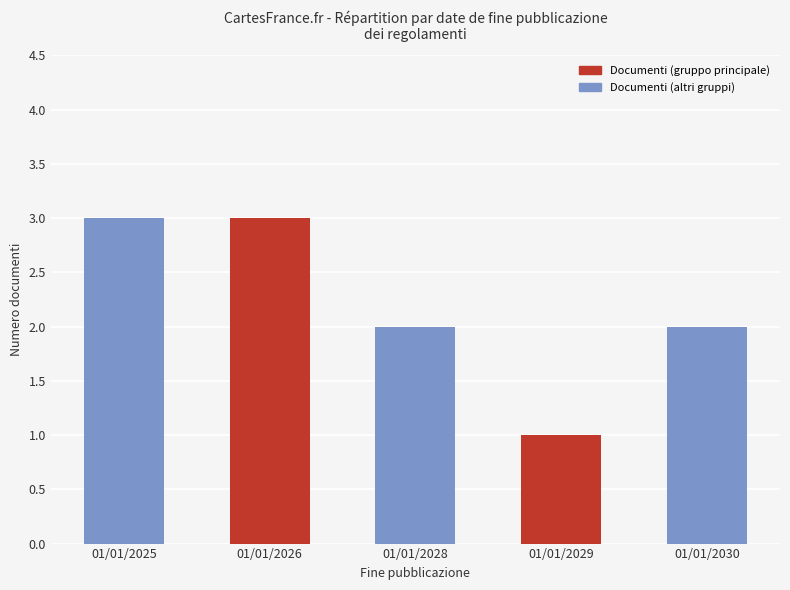

Reading left to right, what are all the values shown in this chart?

01/01/2025=3	01/01/2026=3	01/01/2028=2	01/01/2029=1	01/01/2030=2